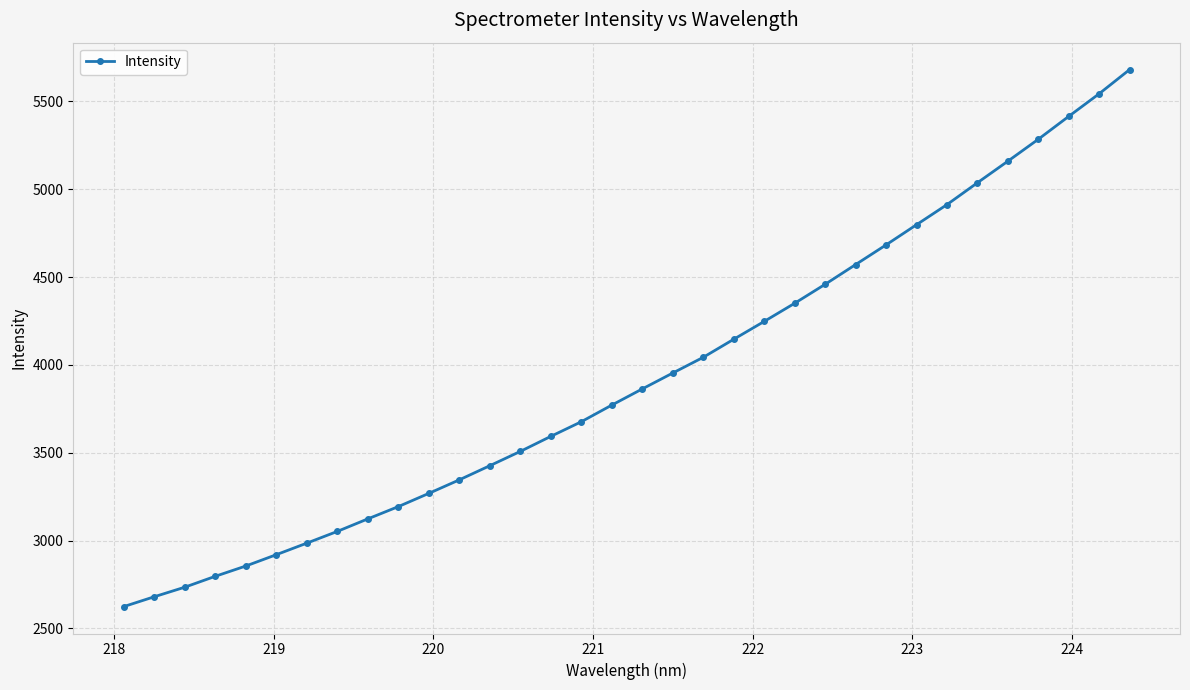

Reading left to right, extract all data points from this chart.

2623.9	2679.9	2734.3	2796.4	2854.9	2919.5	2985.2	3052.1	3123.4	3193.3	3268.6	3345.7	3426.2	3507.6	3593.2	3676.5	3771.2	3863.3	3953.8	4043.3	4146.1	4247.6	4351.0	4459.0	4571.3	4683.4	4798.3	4912.9	5037.3	5160.2	5285.1	5415.5	5544.4	5681.9